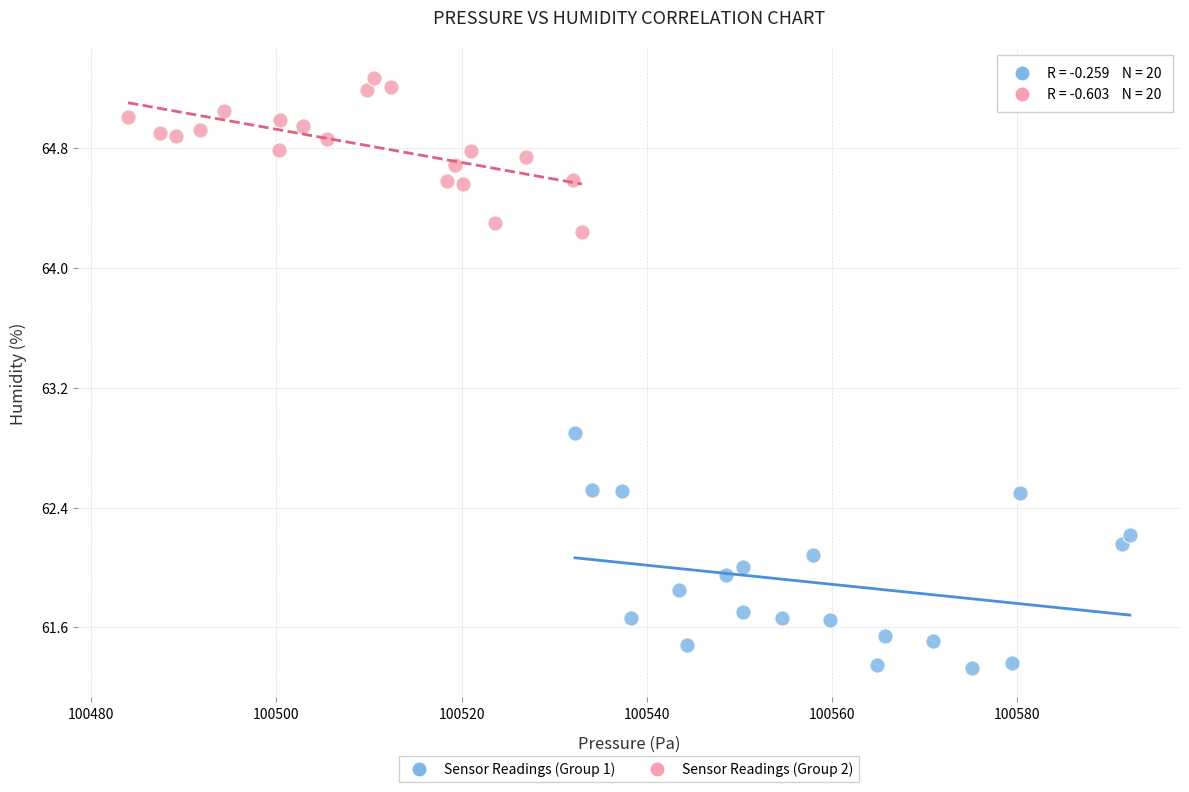

Which series reaches the minimum Y coordinate?

Sensor Readings (Group 1)